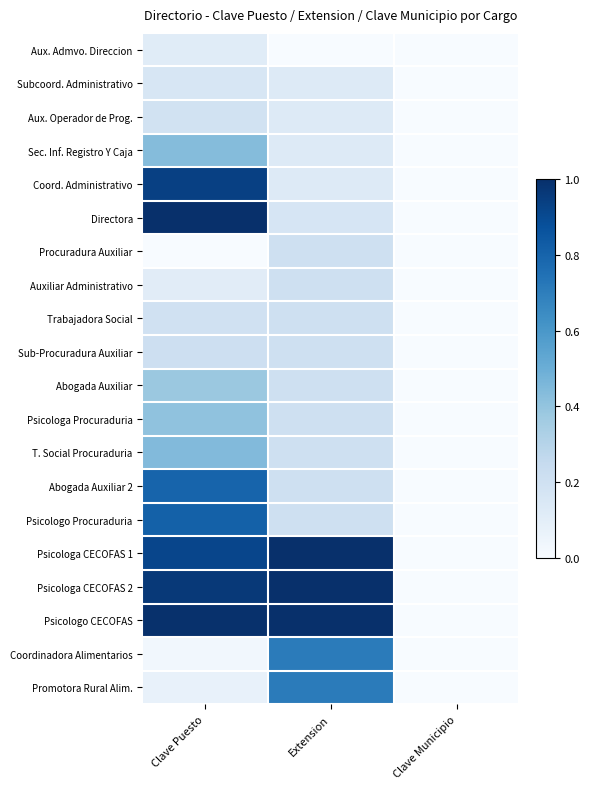

What is the difference between the highest and lowest values at Extension?

1.0